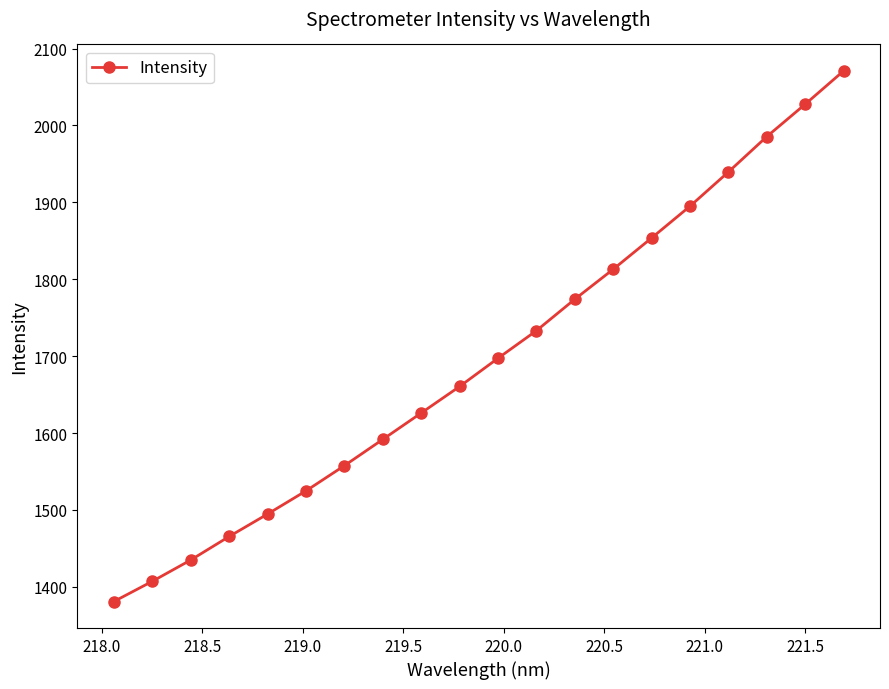

What is the smallest value displayed?

1380.9